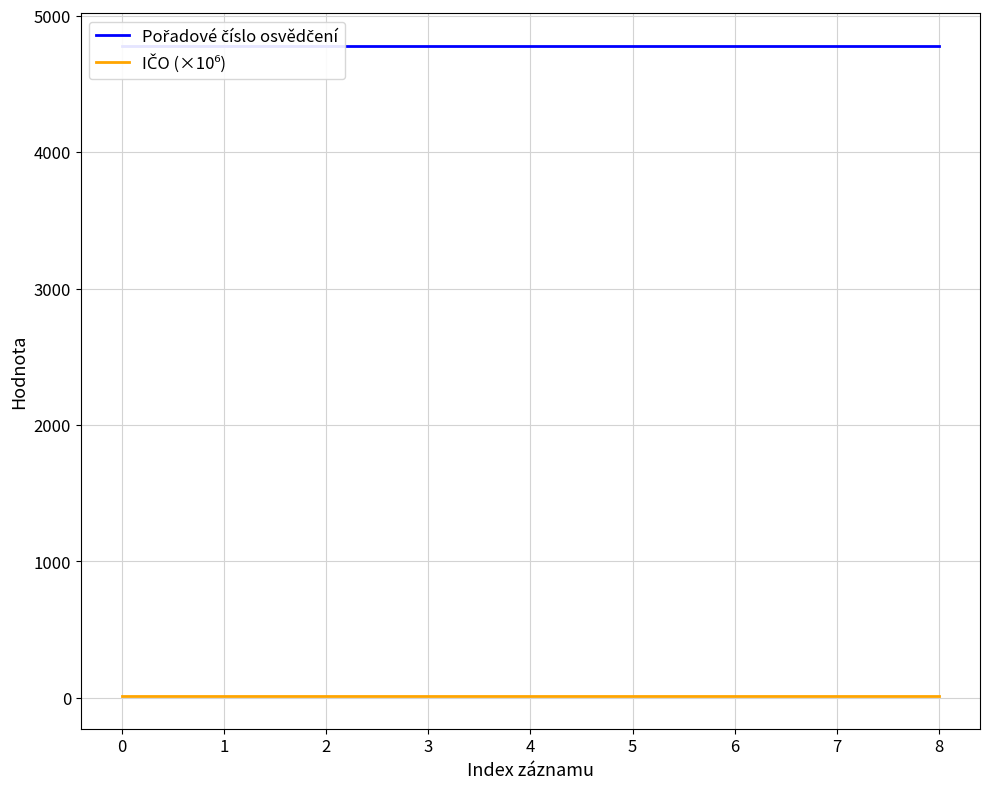

True or false: IČO (×10⁶) and Pořadové číslo osvědčení intersect in this chart.

False